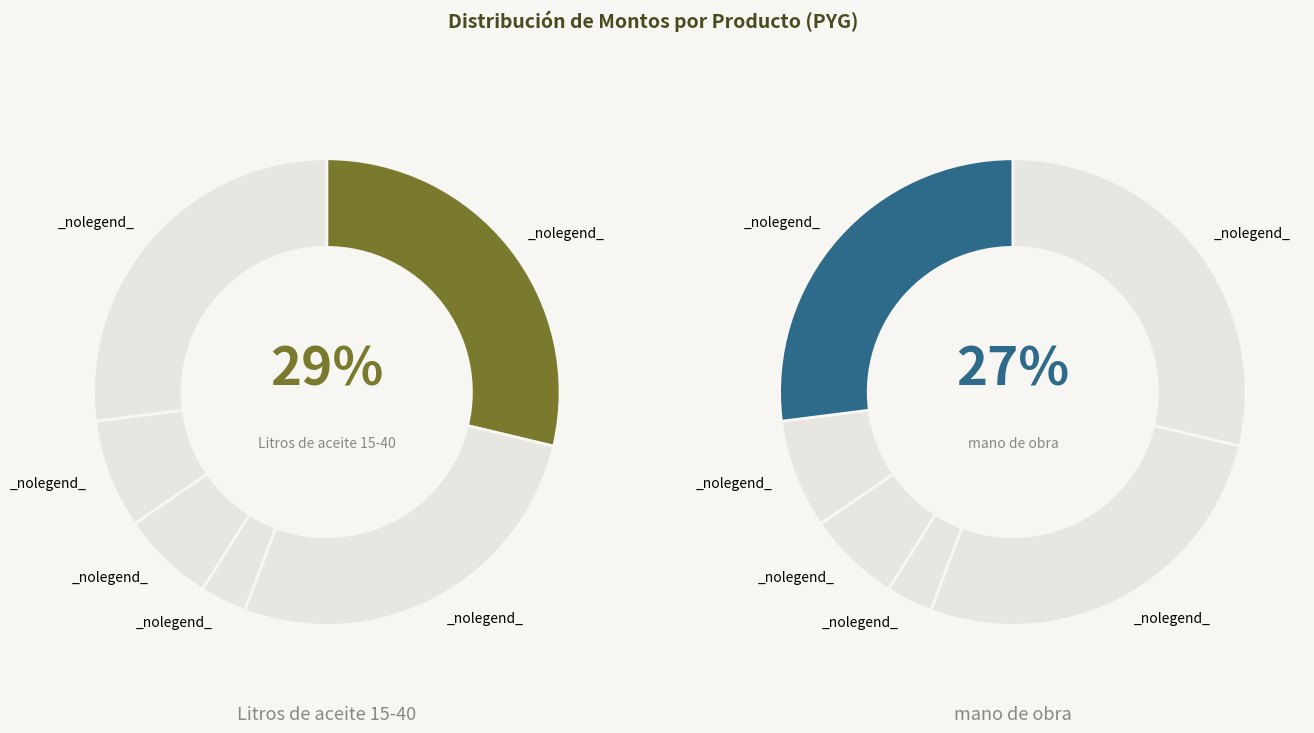

Is it true that Litros de aceite 80-90 is 16% of the pie?

False